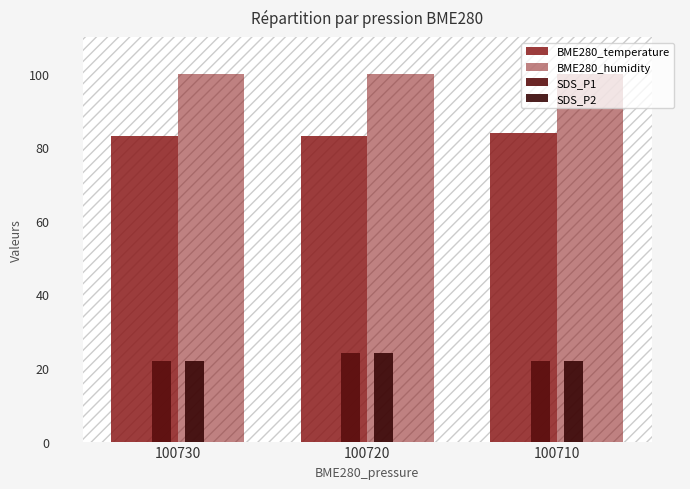

How many distinct data groups are displayed?

4